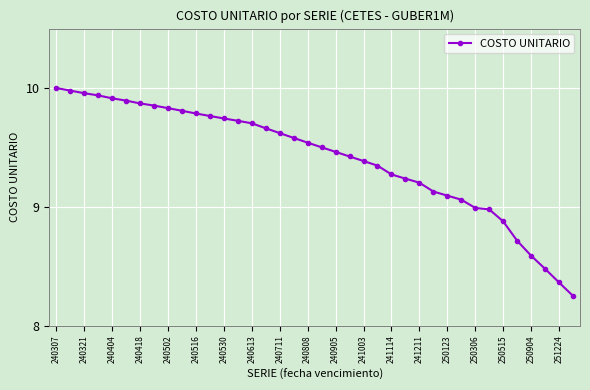

What is the difference between the maximum and minimum values?

1.7